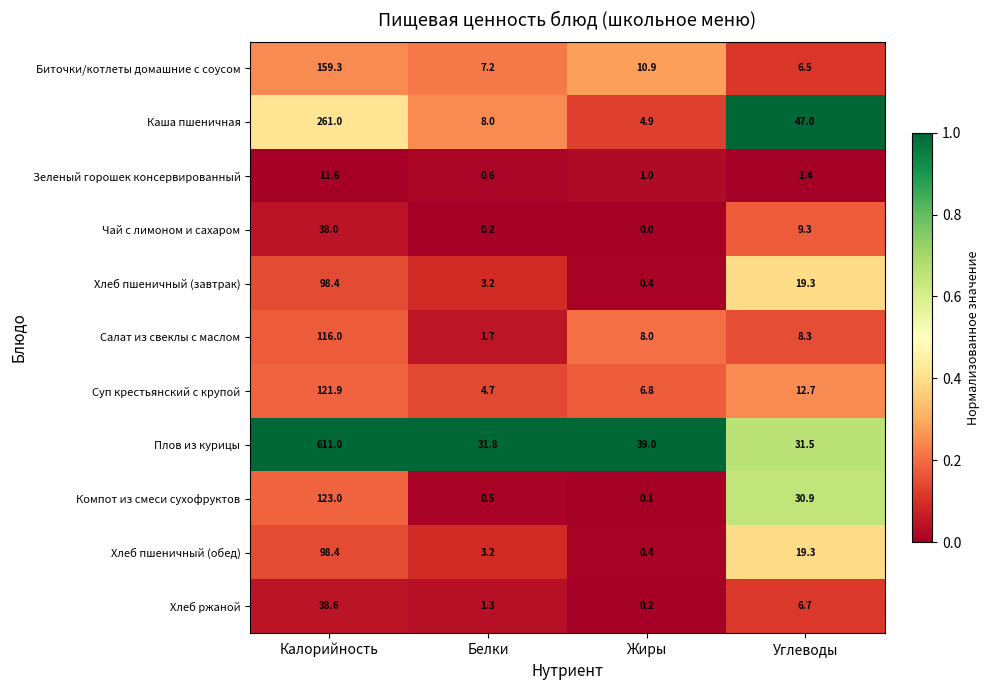

The Суп крестьянский с крупой series shows 12.7 at Углеводы. True or false?

True